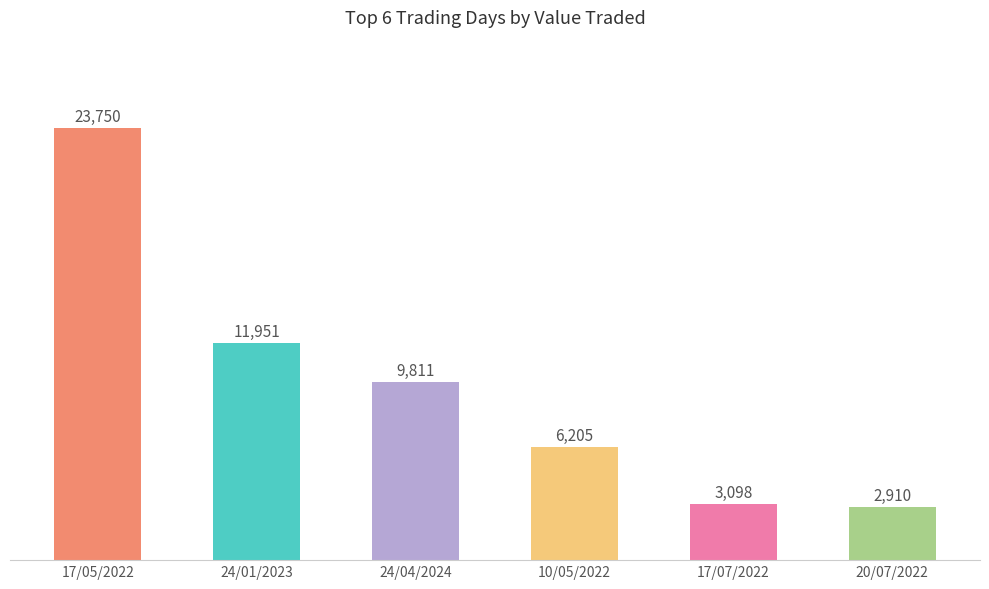

True or false: the data shows 11951 at 24/01/2023.

True